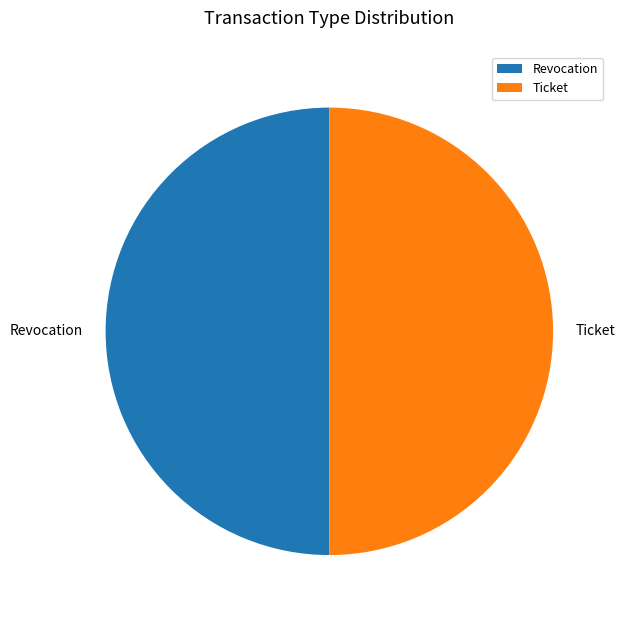

What is the ratio of the value at Revocation to the value at Ticket?

1.0